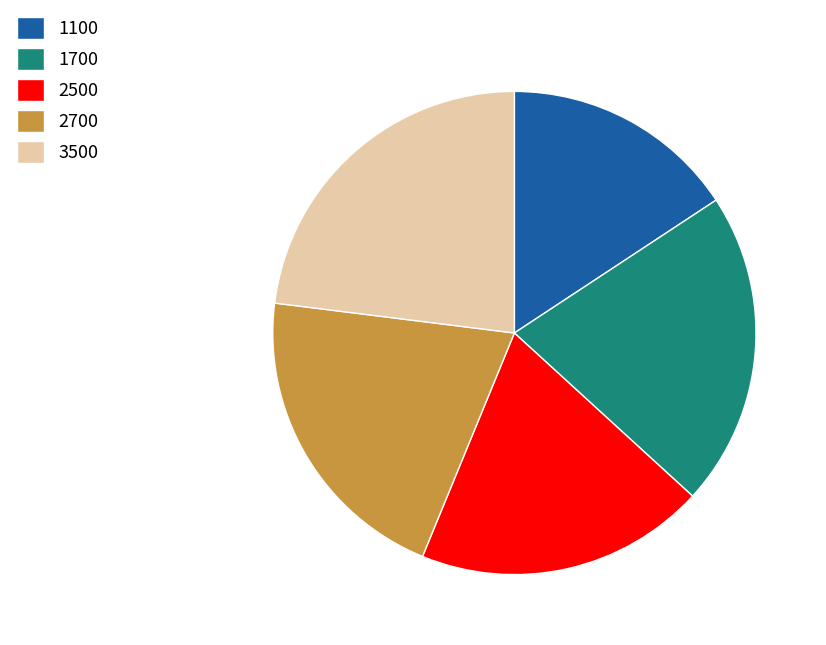

What is the ratio of the value at 2500 to the value at 3500?

0.8